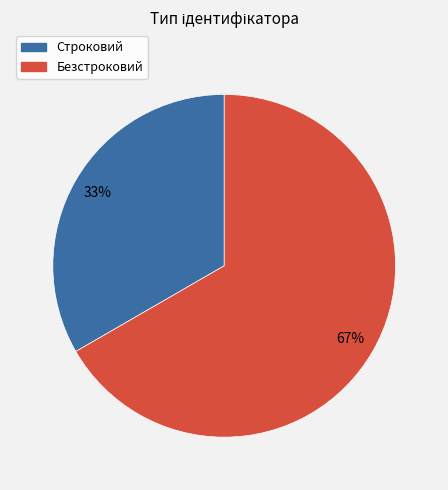

To the nearest percent, what is the combined percentage of Строковий and Безстроковий?

100%